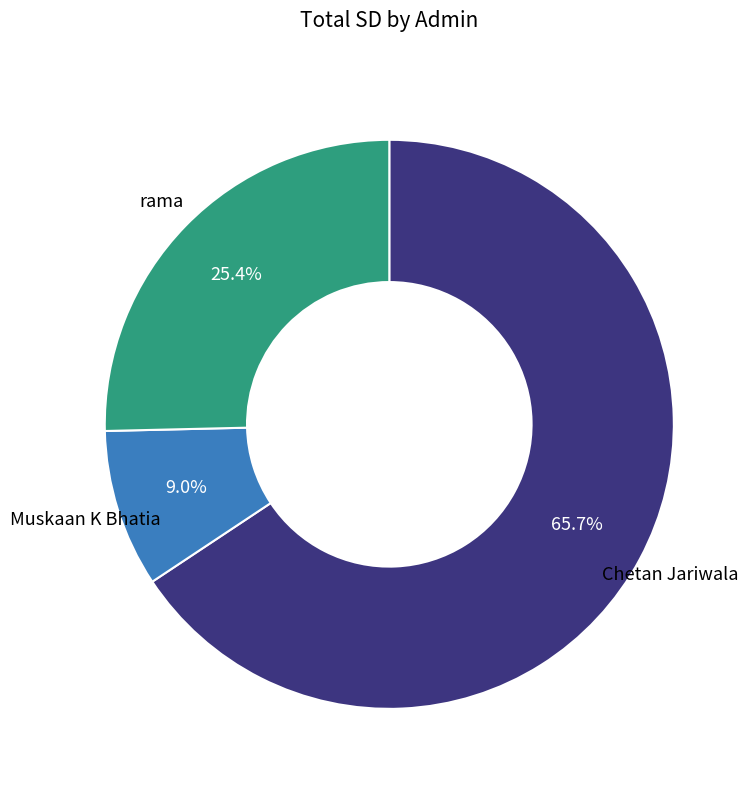

Which has a higher value, Chetan Jariwala or Muskaan K Bhatia?

Chetan Jariwala